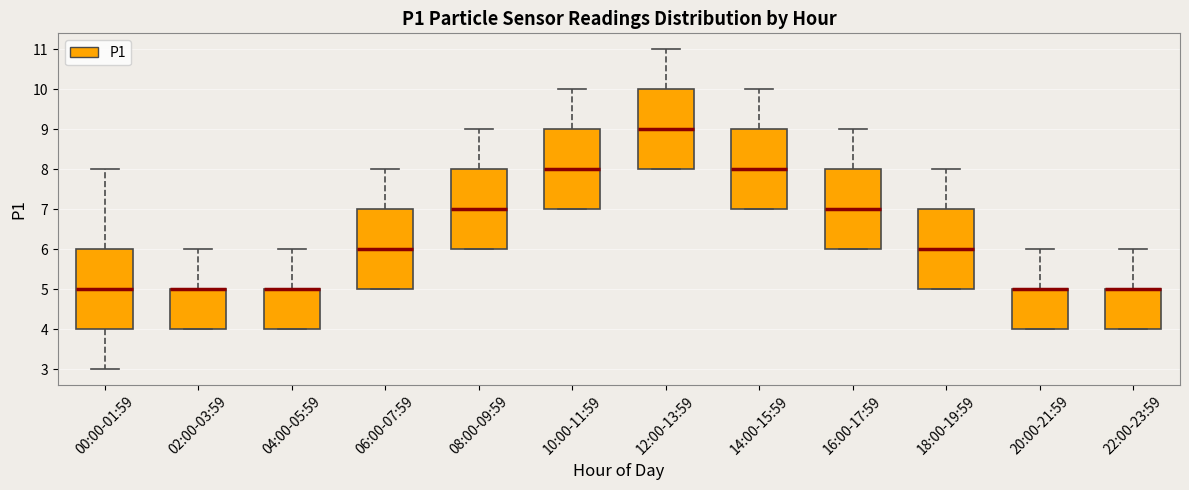

Reading left to right, read every box against the y-axis: the position of its median line, the range the box covers, and the ends of its whiskers. The values are not printed on the chart, so give them approximately, as read against the axis.

00:00-01:59: median 5, box 4 to 6, whiskers 3 to 8
02:00-03:59: median 5 (drawn on the box's upper edge), box 4 to 5, whiskers 4 to 6
04:00-05:59: median 5 (drawn on the box's upper edge), box 4 to 5, whiskers 4 to 6
06:00-07:59: median 6, box 5 to 7, whiskers 5 to 8
08:00-09:59: median 7, box 6 to 8, whiskers 6 to 9
10:00-11:59: median 8, box 7 to 9, whiskers 7 to 10
12:00-13:59: median 9, box 8 to 10, whiskers 8 to 11
14:00-15:59: median 8, box 7 to 9, whiskers 7 to 10
16:00-17:59: median 7, box 6 to 8, whiskers 6 to 9
18:00-19:59: median 6, box 5 to 7, whiskers 5 to 8
20:00-21:59: median 5 (drawn on the box's upper edge), box 4 to 5, whiskers 4 to 6
22:00-23:59: median 5 (drawn on the box's upper edge), box 4 to 5, whiskers 4 to 6